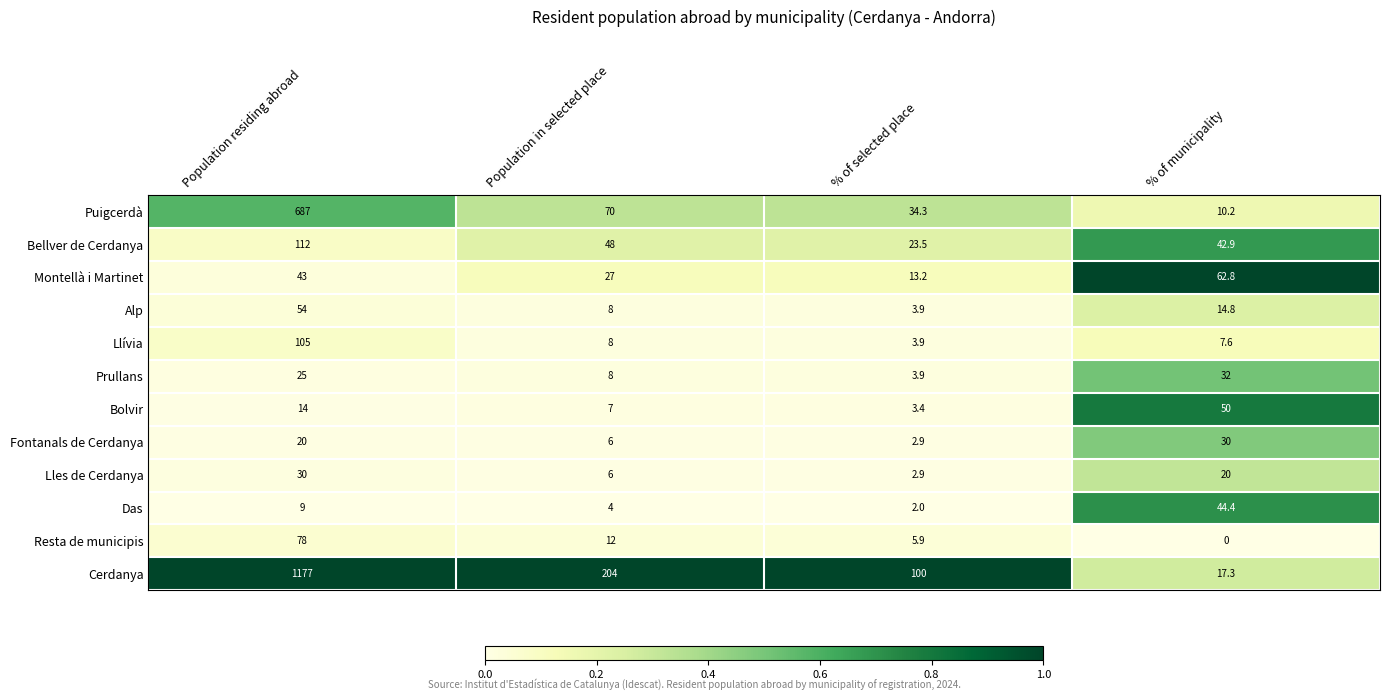

What is the greatest value displayed?

1177.0